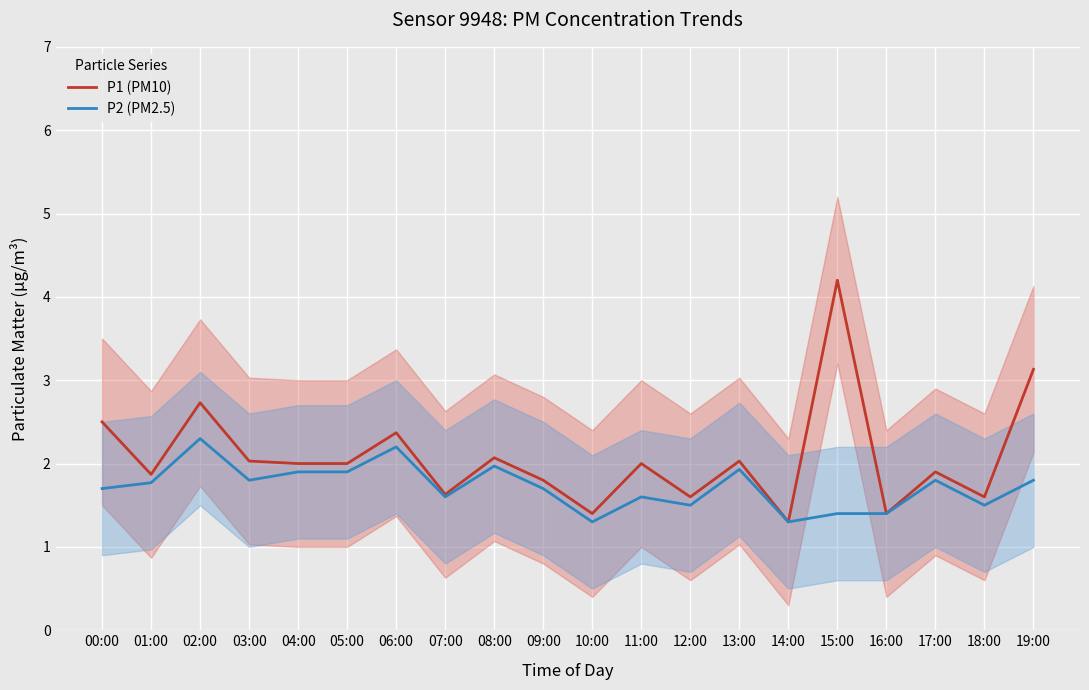

True or false: P2 (PM2.5) and P1 (PM10) cross at least once.

False